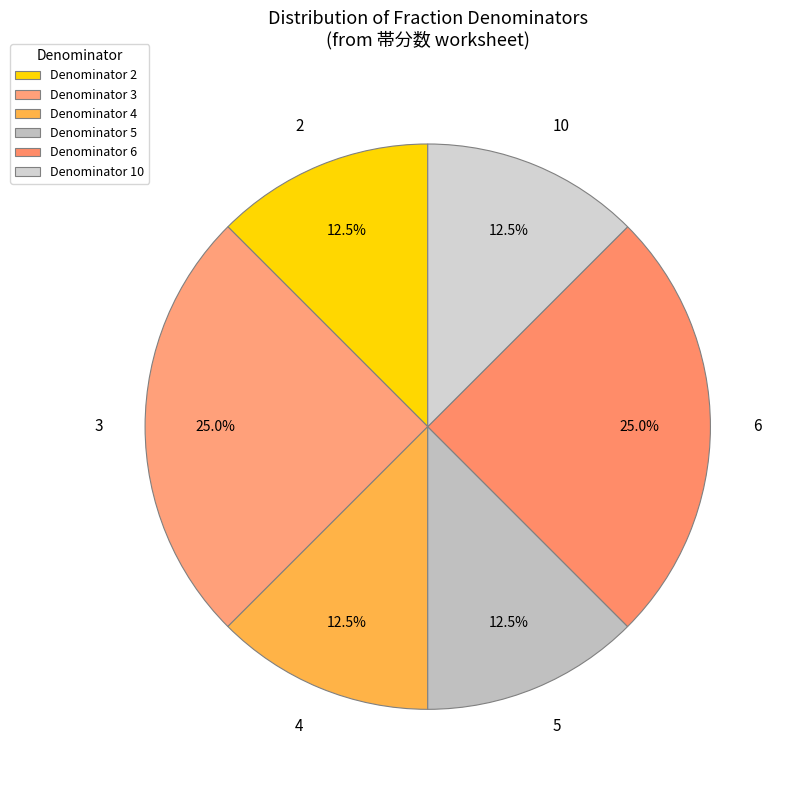

What is the total percentage of 2 and 10?

25.0%